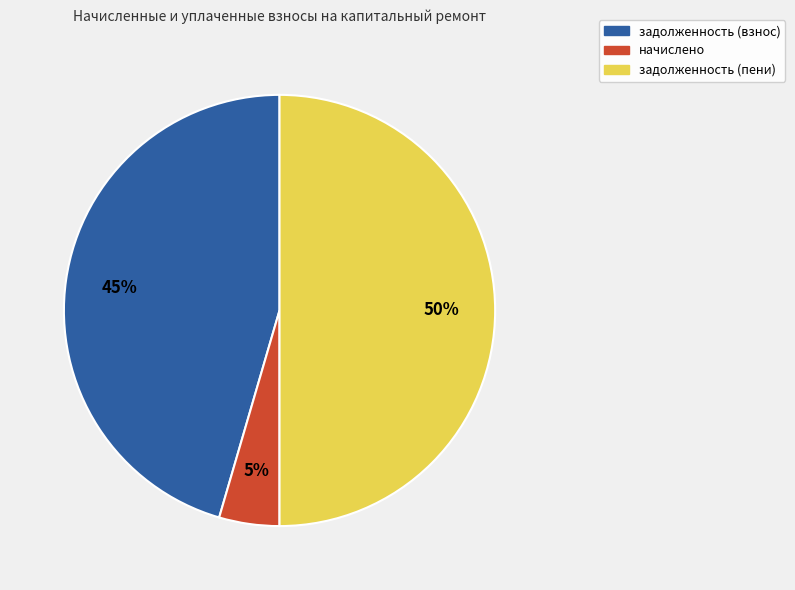

How many slices are in this pie chart?

3